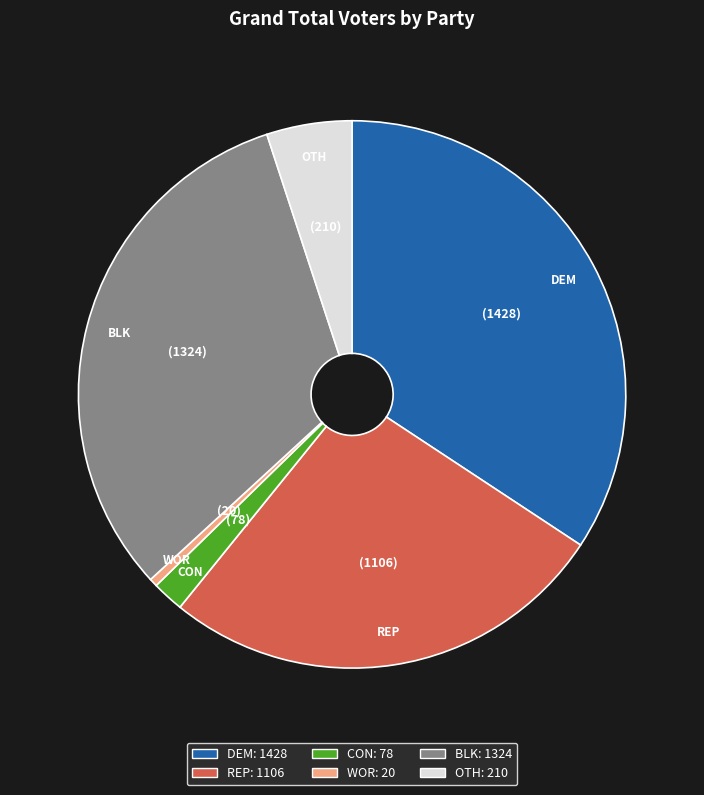

Rank the categories by value from lowest to highest.

WOR, CON, OTH, REP, BLK, DEM